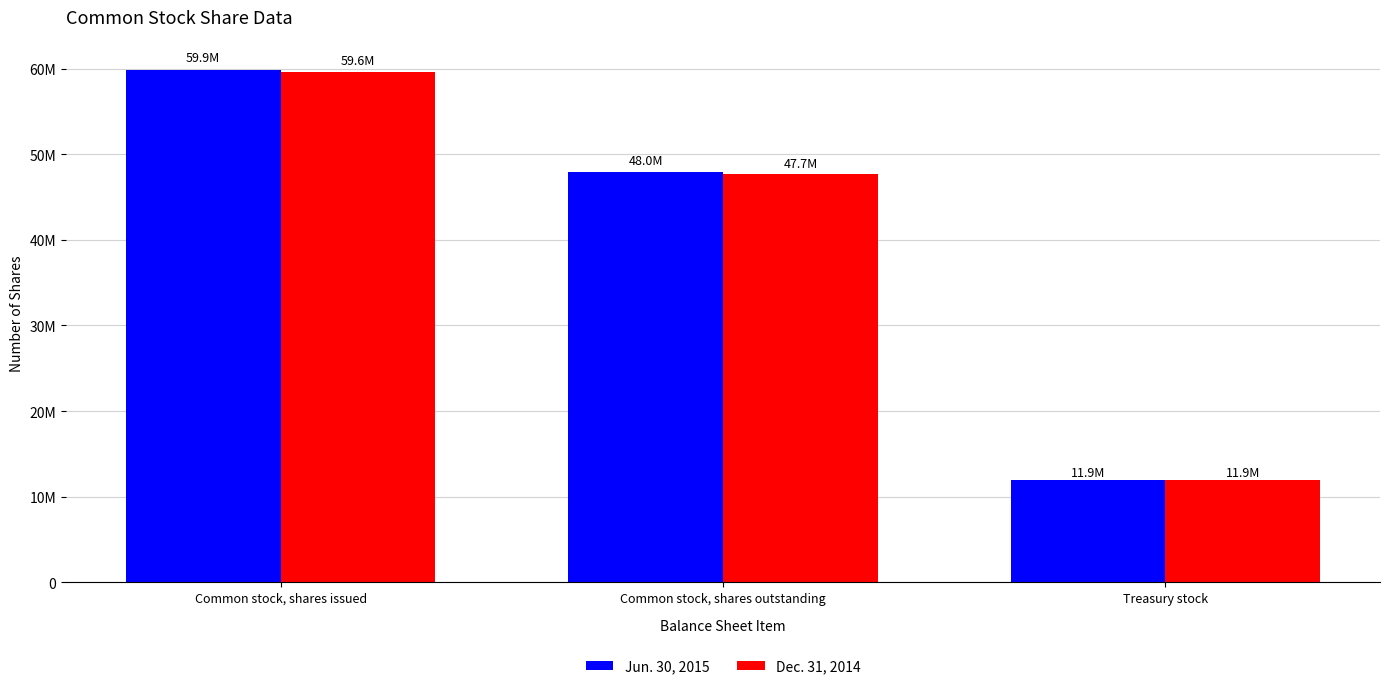

What is the difference between the maximum and minimum values in the Dec. 31, 2014 series?

47657813